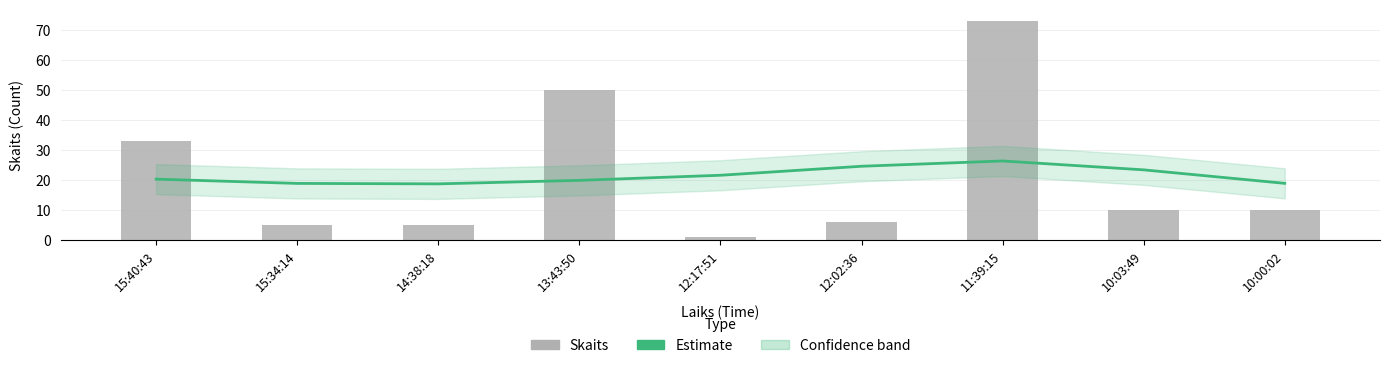

What position from the right is 10:00:02?

1